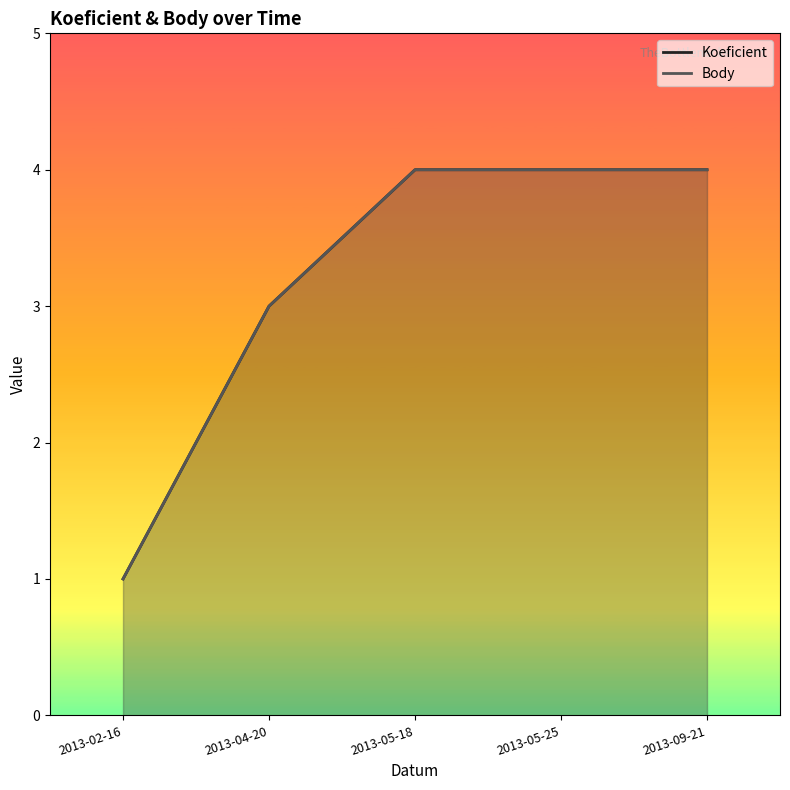

True or false: Koeficient and Body intersect in this chart.

False